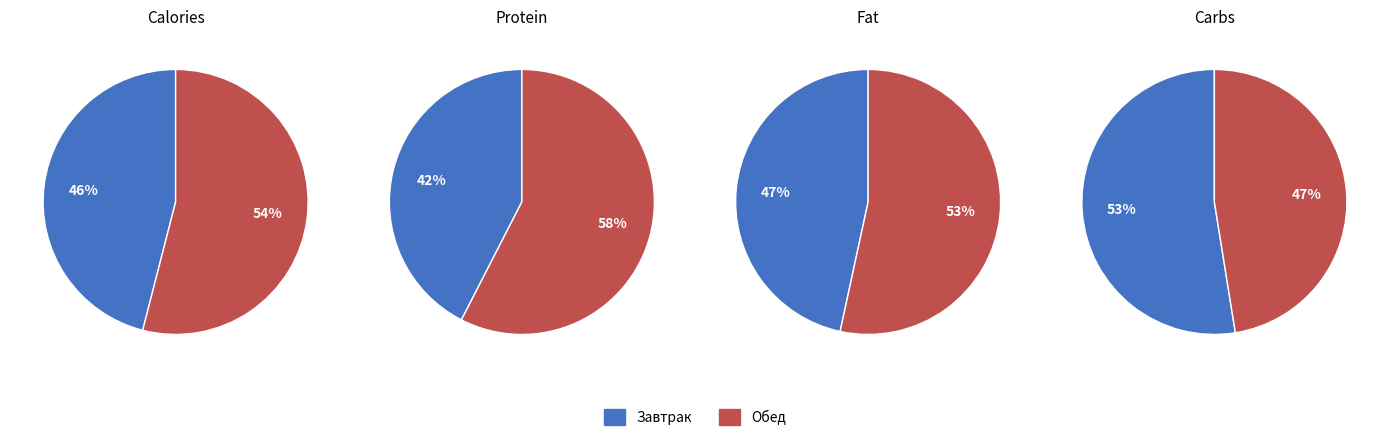

To the nearest percent, what is the difference between the largest and smallest slice percentages?

7%